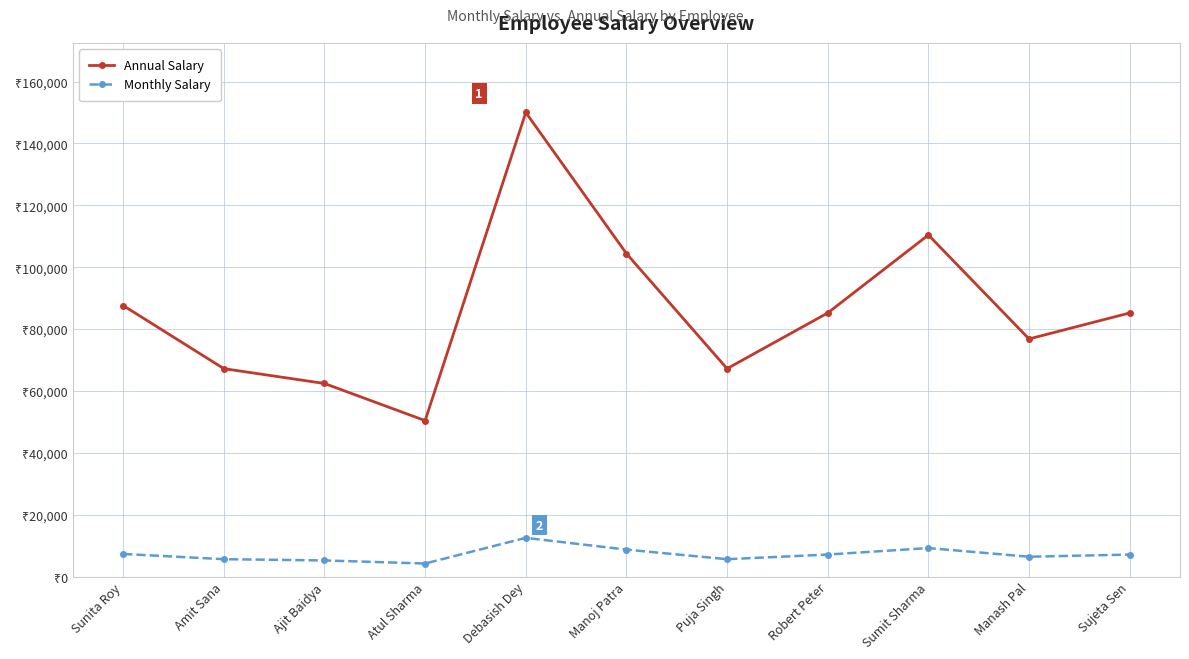

Which series has the largest range (max minus min)?

Annual Salary